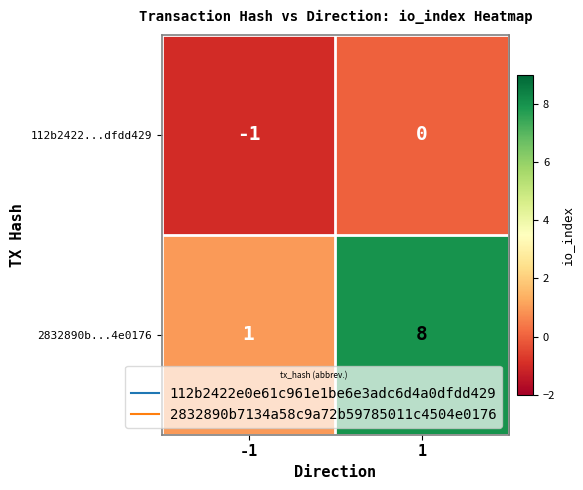

How many data points in 112b2422...dfdd429 are less than 0?

1